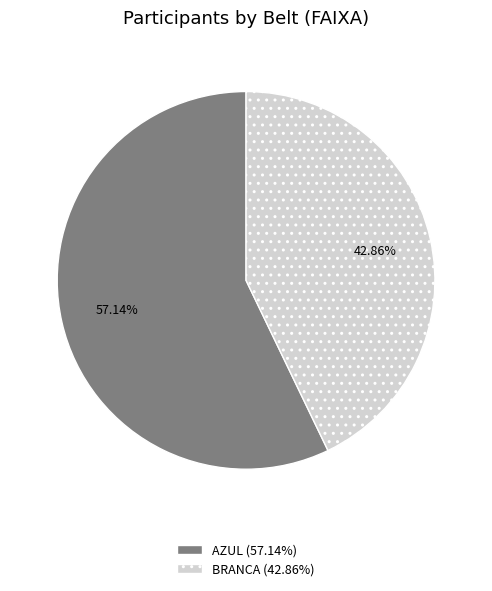

Is the sum of BRANCA and AZUL greater than half?

Yes